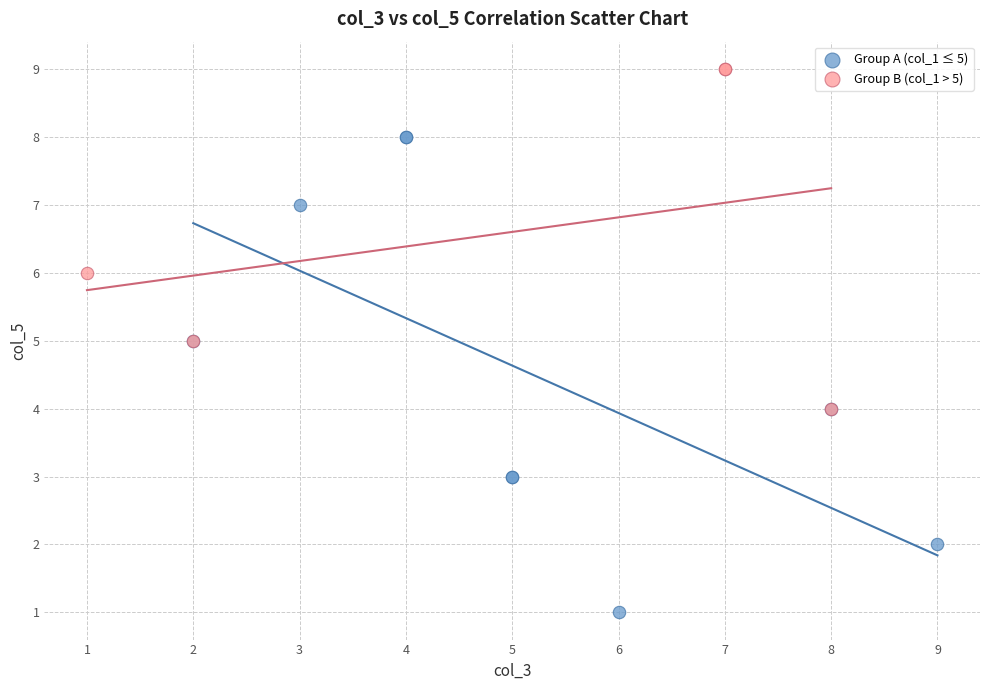

Which series contains the highest Y value?

Group B (col_1 > 5)